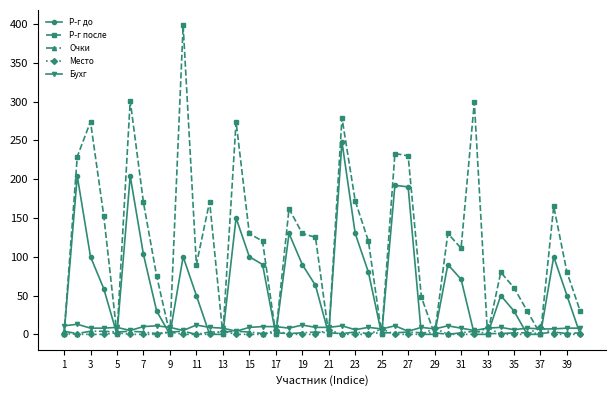

Which series ends up on top after the final intersection of Р-г после and Бухг?

Р-г после